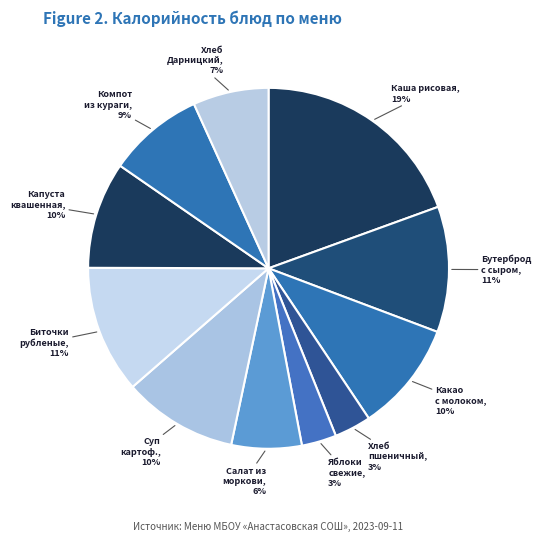

Is there any slice that represents more than half of the pie?

No